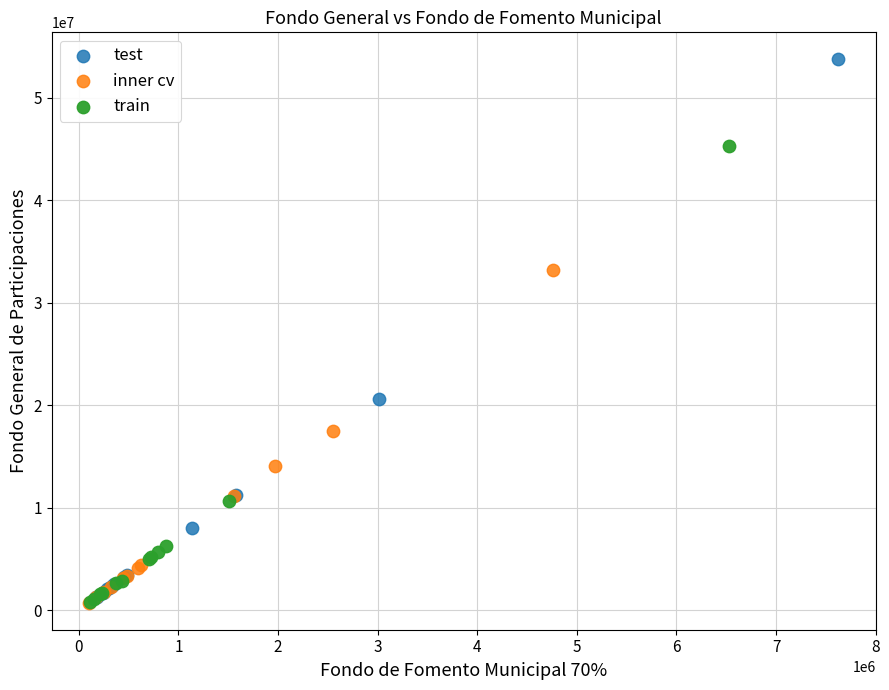

Which series reaches the maximum Y coordinate?

test